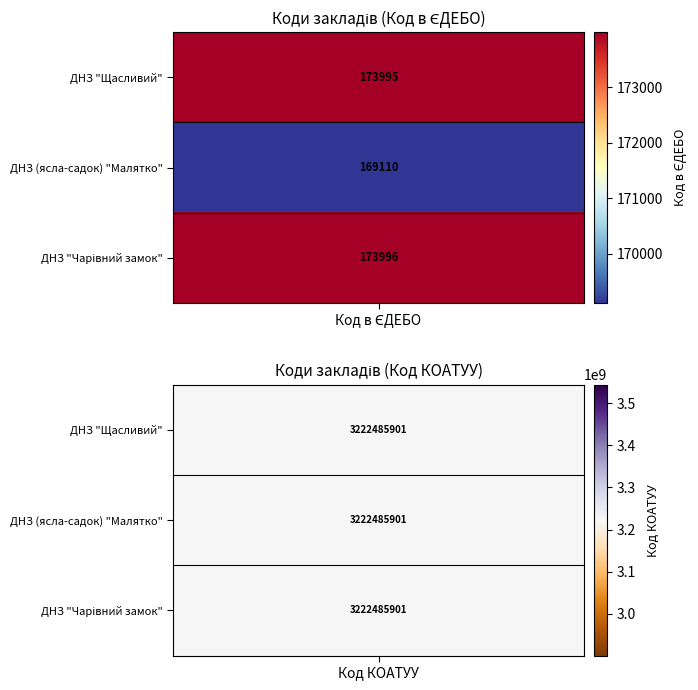

What is the greatest value displayed?

3222485901